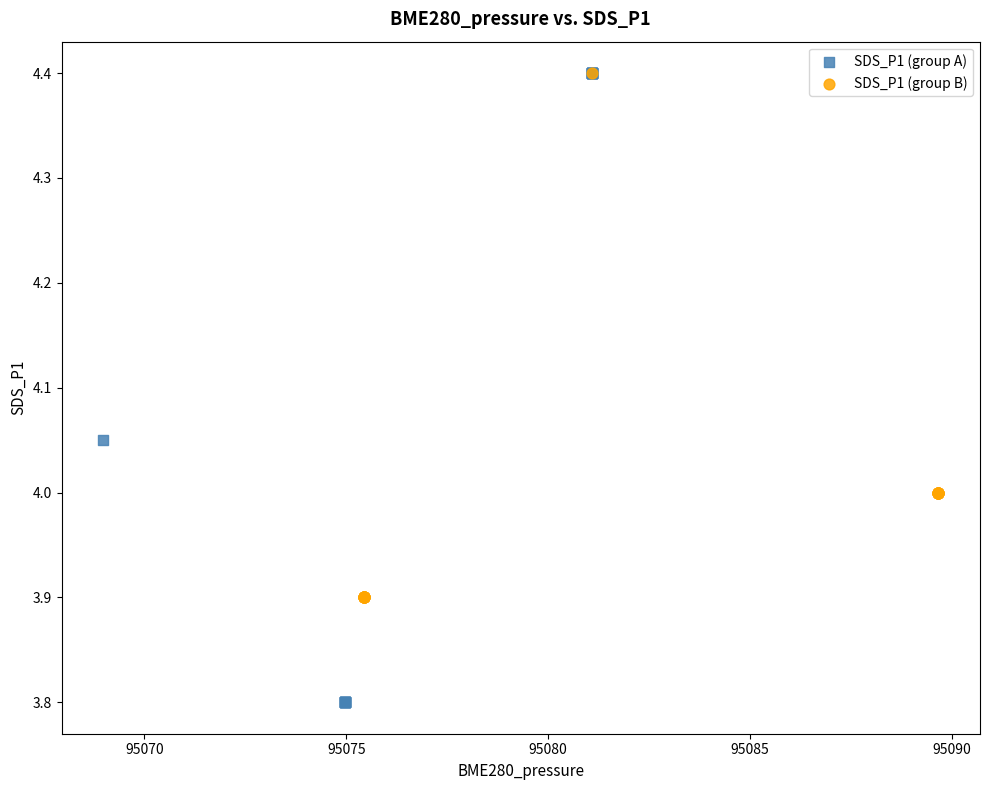

Which series reaches the minimum Y coordinate?

SDS_P1 (group A)